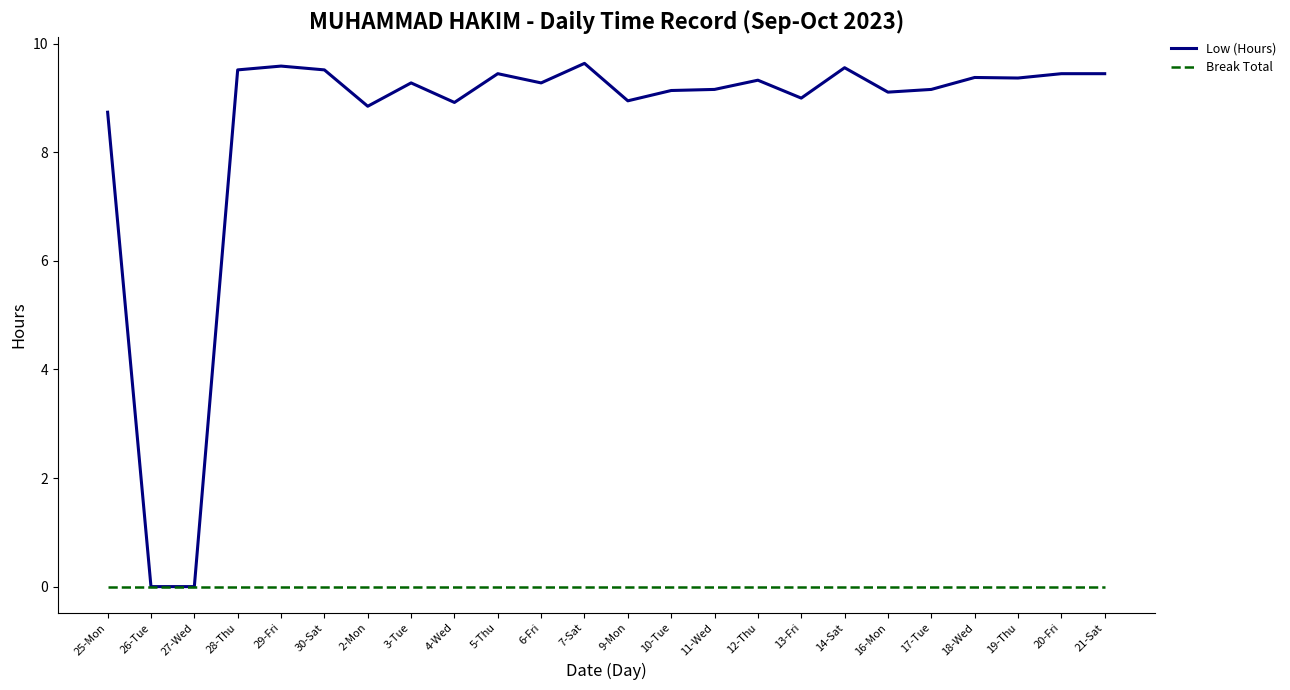

What position from the right is 28-Thu?

21